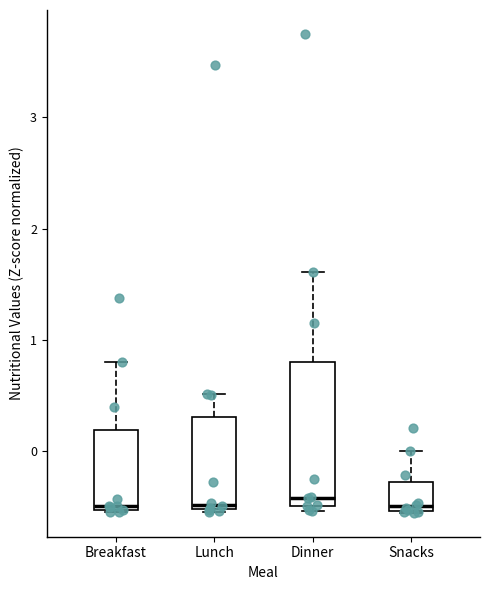

Comparing the boxes themselves (not the whiskers), which one is the tallest?

Dinner